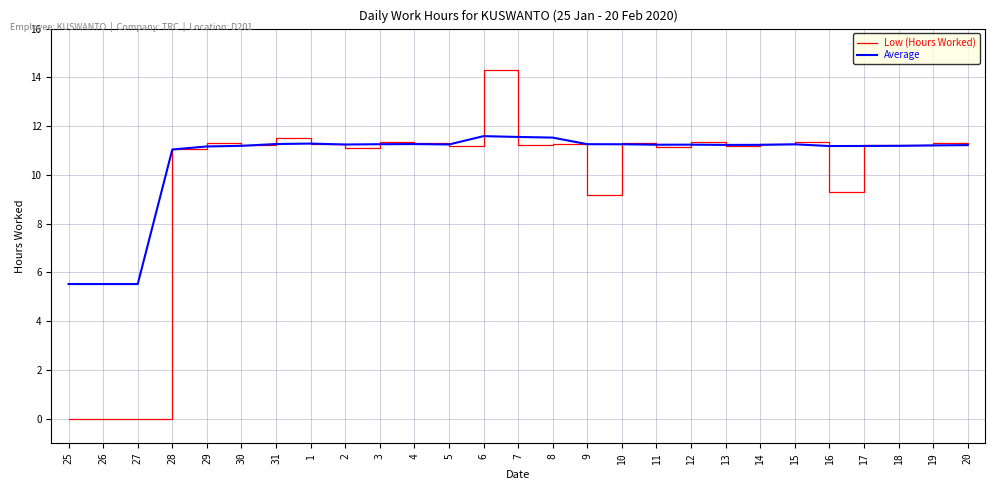

What is the highest value of the Low (Hours Worked) series?

14.3